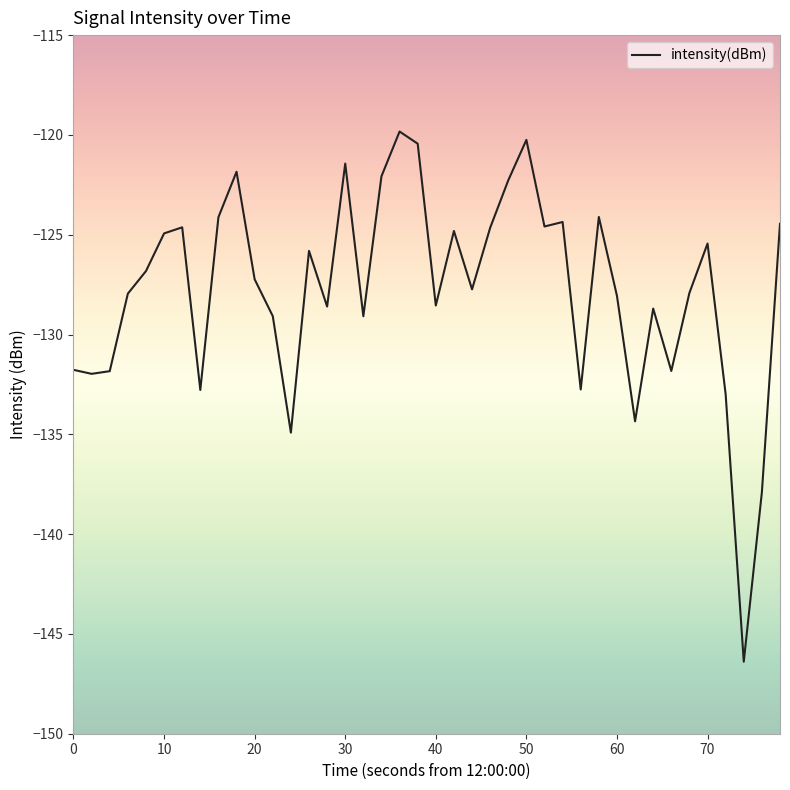

What is the difference between the maximum and second lowest values?

18.1